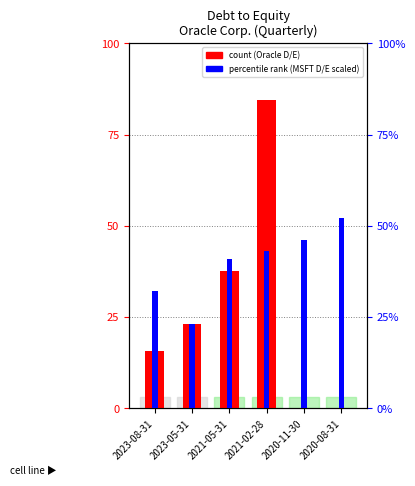

Which has a higher value, 2021-02-28 or 2020-11-30?

2021-02-28